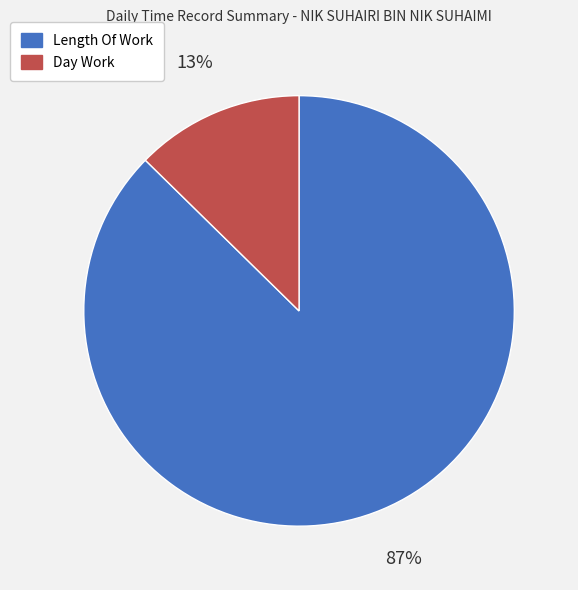

The Length Of Work slice represents 87% of the pie. True or false?

True